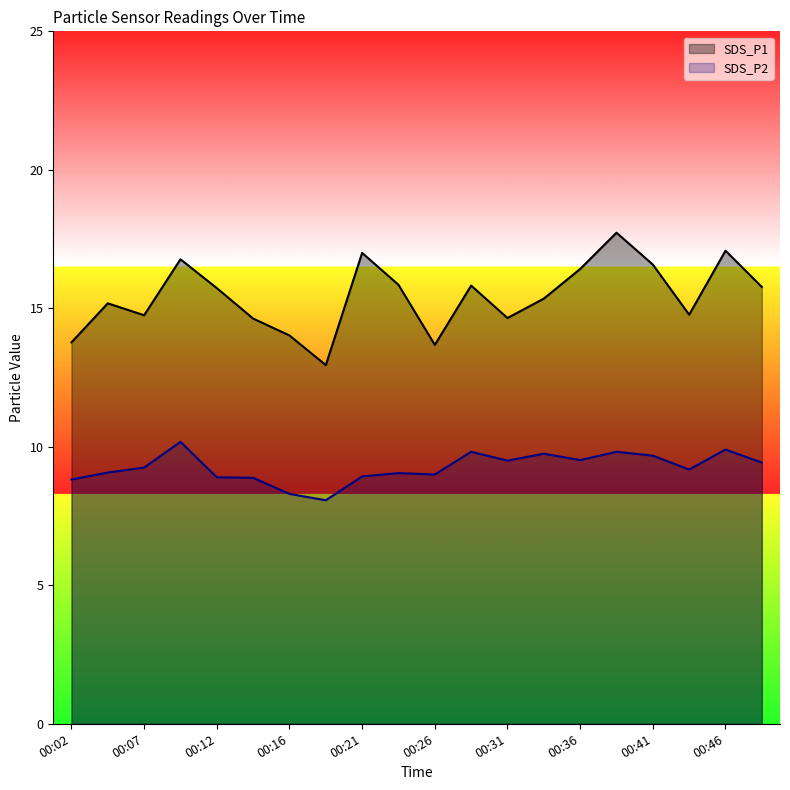

Reading right to left, list all the values displayed in this chart.

SDS_P1: 00:48=15.8	00:46=17.1	00:43=14.8	00:41=16.6	00:38=17.7	00:36=16.4	00:34=15.3	00:31=14.7	00:29=15.8	00:26=13.7	00:24=15.8	00:21=17.0	00:19=12.9	00:16=14.0	00:14=14.6	00:12=15.7	00:09=16.8	00:07=14.8	00:04=15.2	00:02=13.8
SDS_P2: 00:48=9.4	00:46=9.9	00:43=9.2	00:41=9.7	00:38=9.8	00:36=9.5	00:34=9.8	00:31=9.5	00:29=9.8	00:26=9.0	00:24=9.1	00:21=8.9	00:19=8.1	00:16=8.3	00:14=8.9	00:12=8.9	00:09=10.2	00:07=9.2	00:04=9.1	00:02=8.8